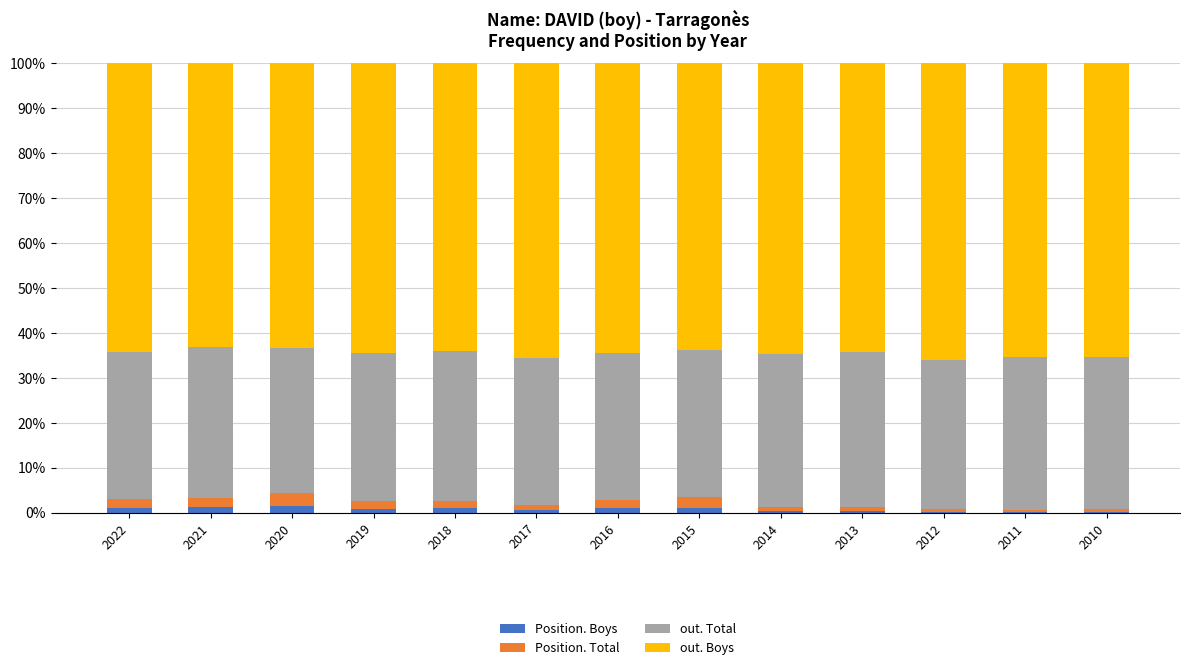

What is the sum of all Position. Boys values?

9.6